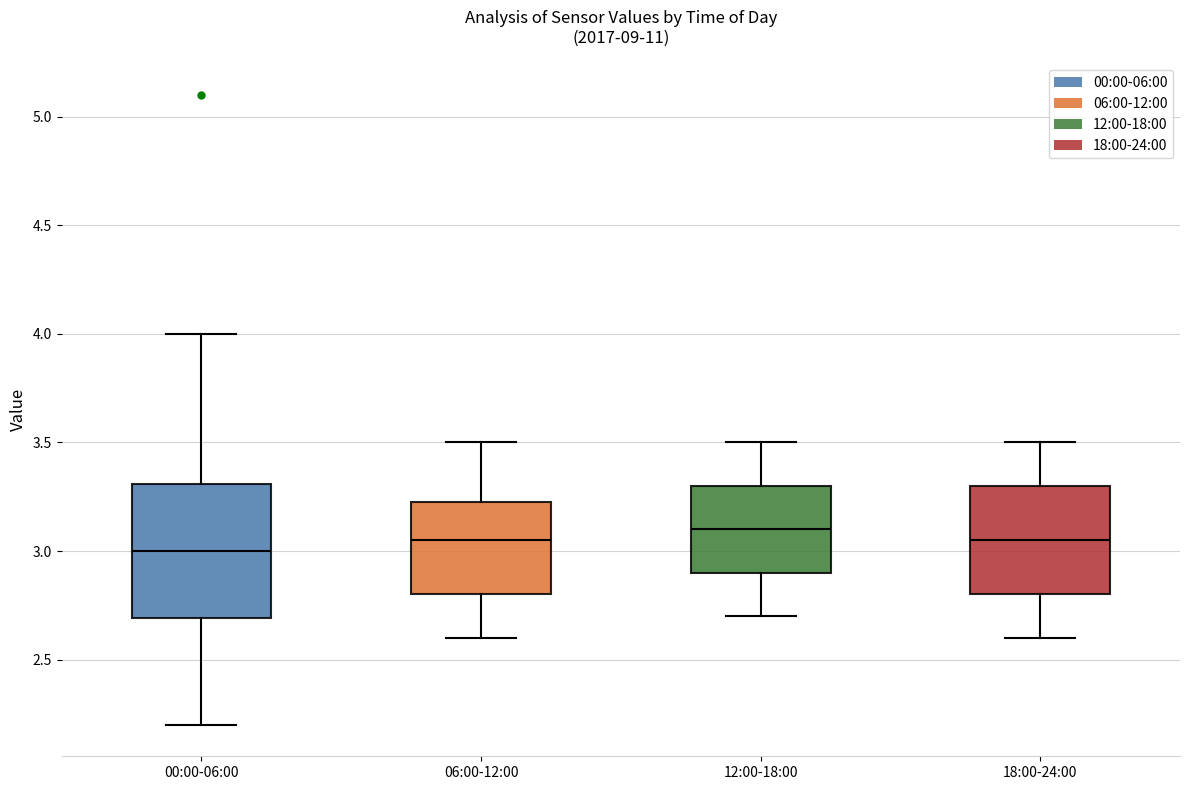

Reading left to right, transcribe this box plot: for each box, give where its median line is, the range the box spans, and where its two whiskers end, as read against the y-axis. The values are not printed on the chart, so give them approximately, as read against the axis.

00:00-06:00: median 3.00, box 2.70 to 3.30, whiskers 2.20 to 4.00
06:00-12:00: median 3.05, box 2.80 to 3.25, whiskers 2.60 to 3.50
12:00-18:00: median 3.10, box 2.90 to 3.30, whiskers 2.70 to 3.50
18:00-24:00: median 3.05, box 2.80 to 3.30, whiskers 2.60 to 3.50